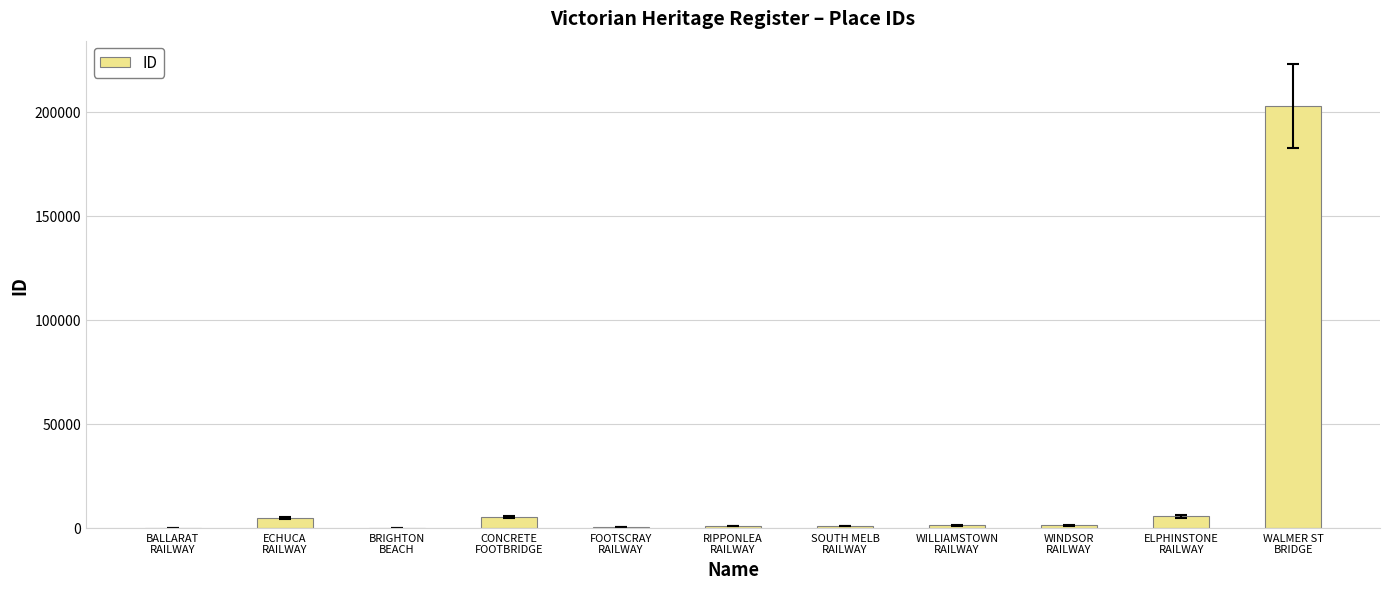

Is it true that the value at ELPHINSTONE
RAILWAY is 5597?

True